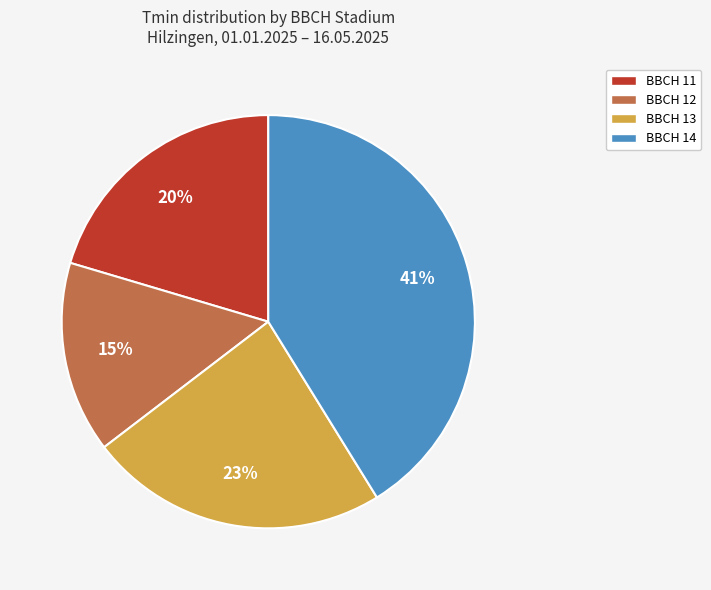

To the nearest percent, what is the difference between the largest and smallest slice percentages?

26%